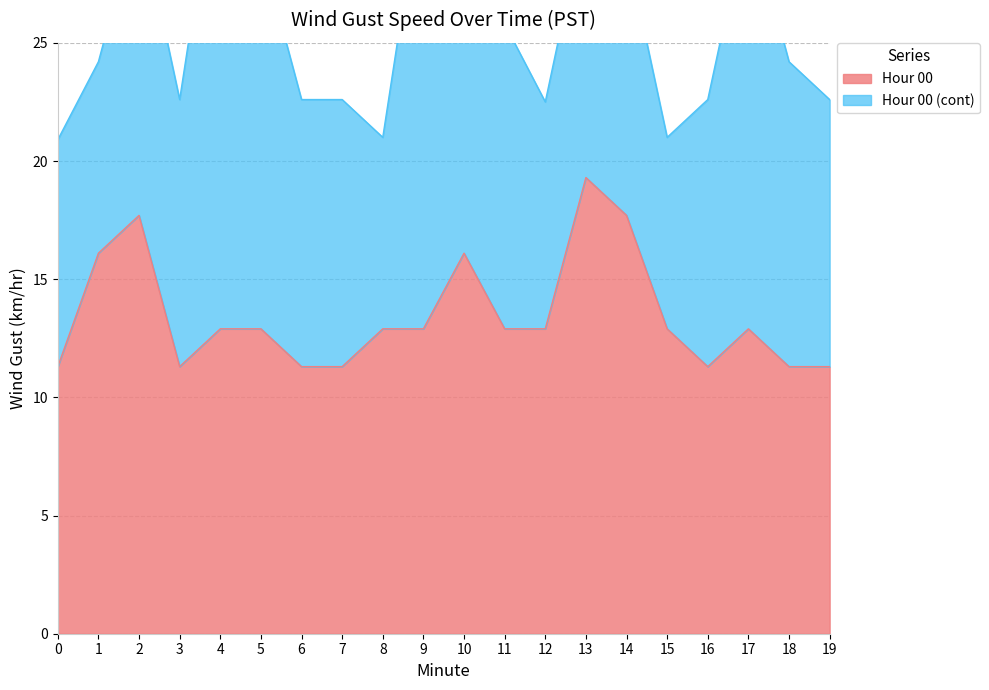

Approximately how many times larger is the value at 4 compared to 7?

1.1